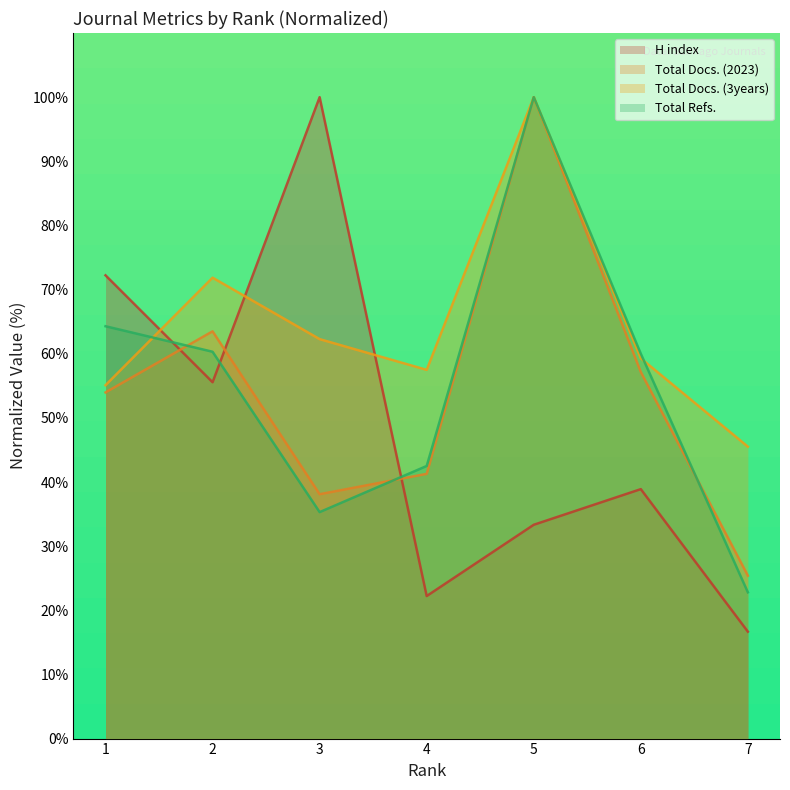

Where does the Total Refs. series first go above 60?

1